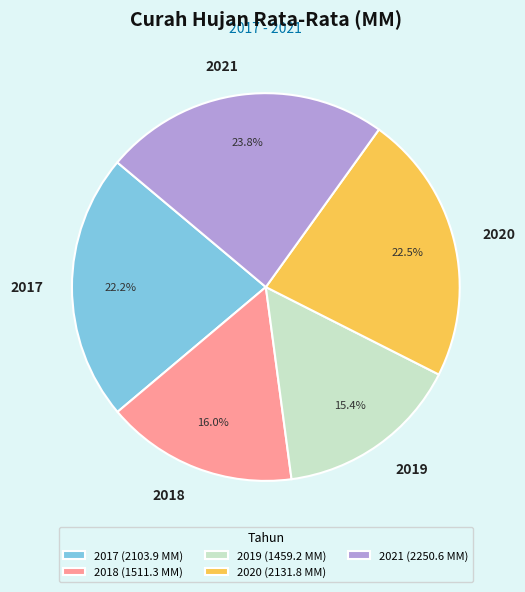

Is the sum of 2018 and 2019 greater than half?

No